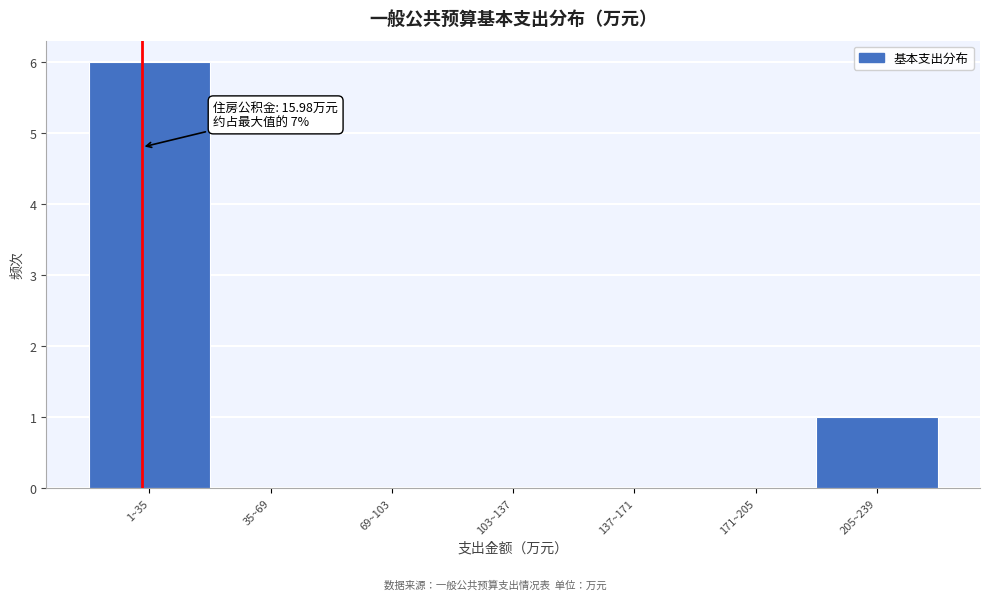

Reading right to left, what are all the values shown in this chart?

205~239=1	171~205=0	137~171=0	103~137=0	69~103=0	35~69=0	1~35=6